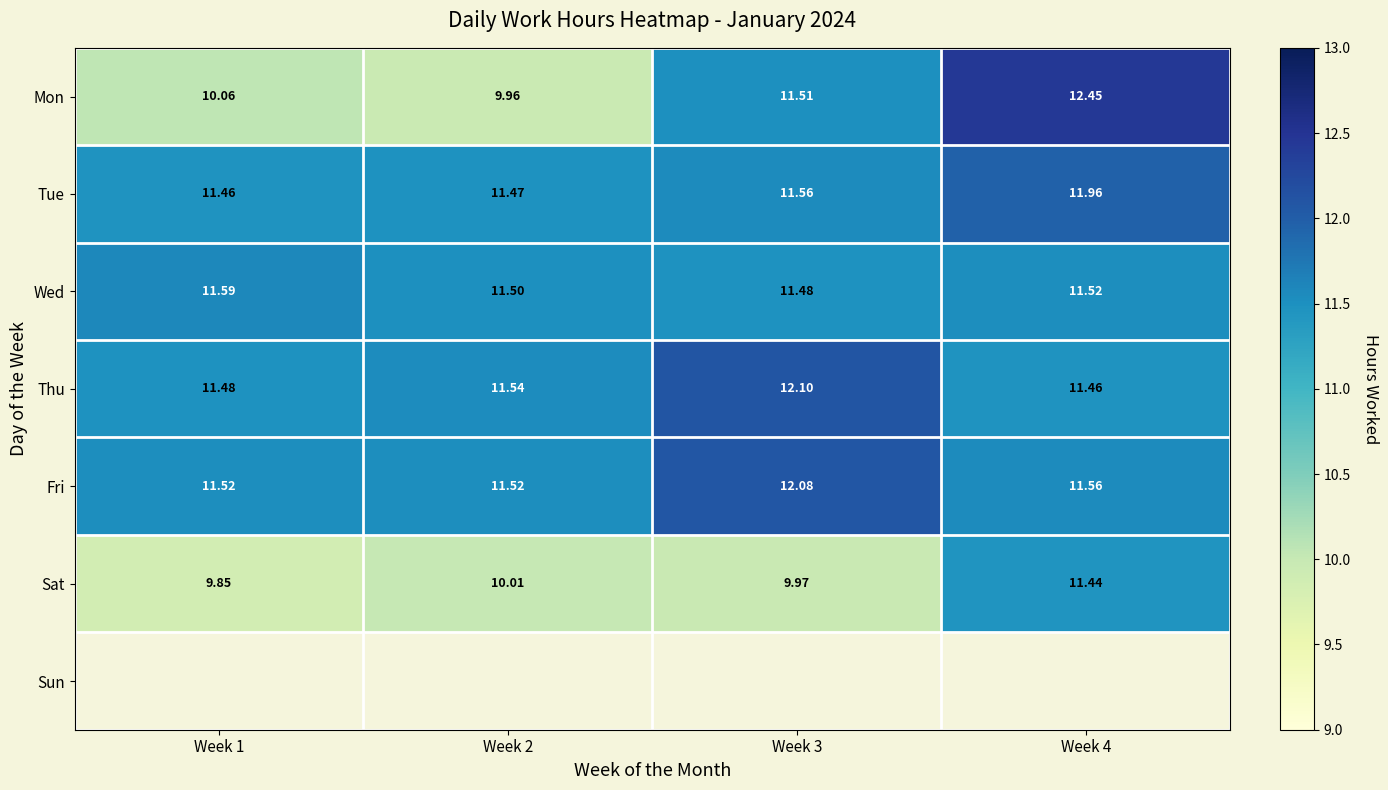

Which category has the lowest value across all series?

Week 1